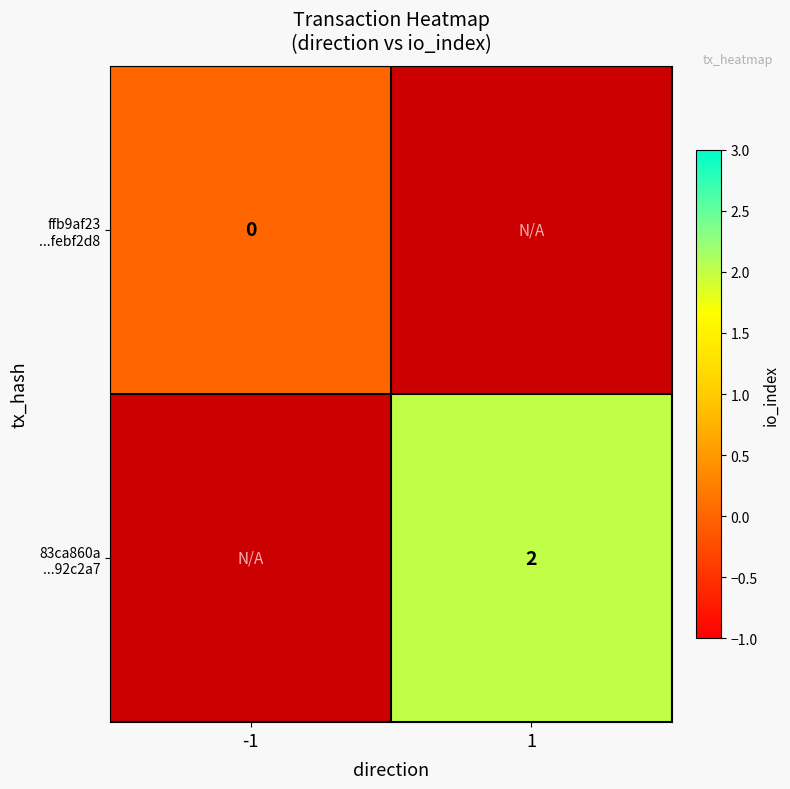

Is the value of ffb9af23 ...febf2d8 at -1 greater than the value of 83ca860a ...92c2a7 at 1?

No